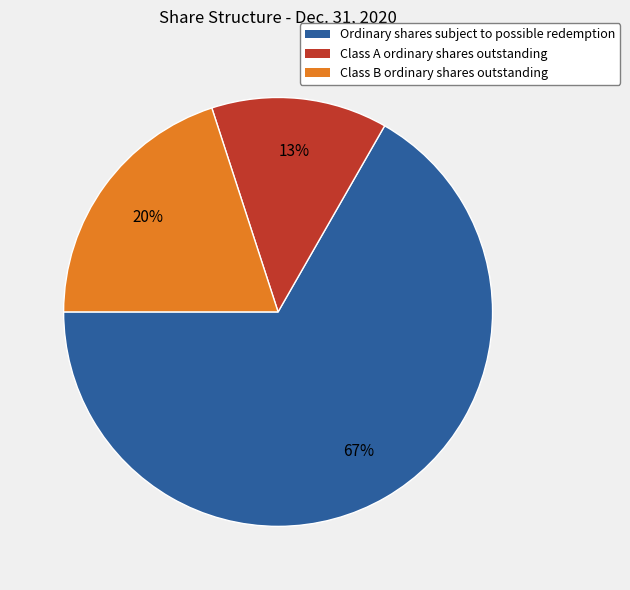

Which has a higher value, Ordinary shares subject to possible redemption or Class A ordinary shares outstanding?

Ordinary shares subject to possible redemption